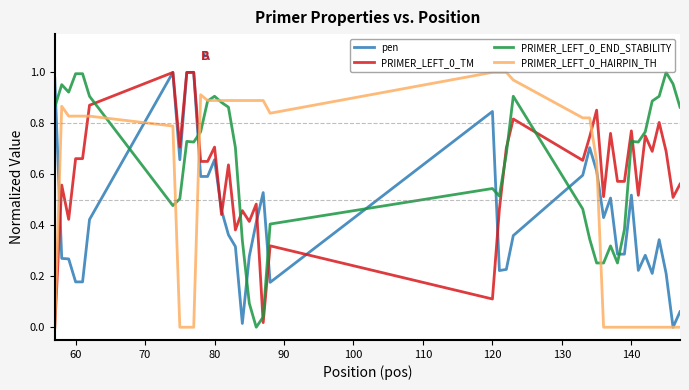

True or false: PRIMER_LEFT_0_END_STABILITY and pen intersect in this chart.

True